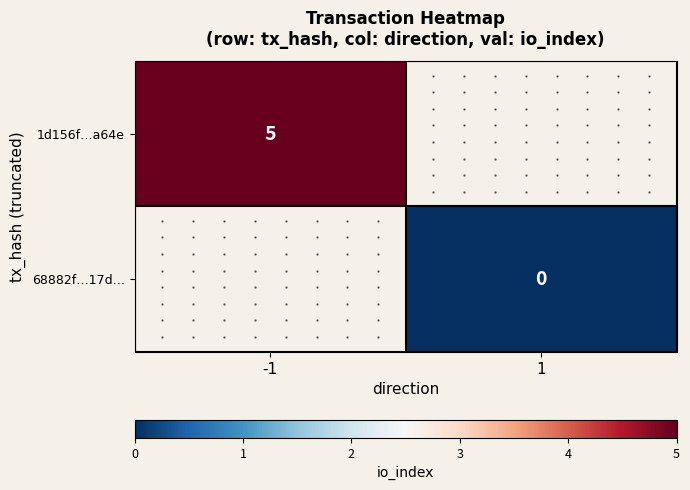

How many categories are shown in the chart?

2